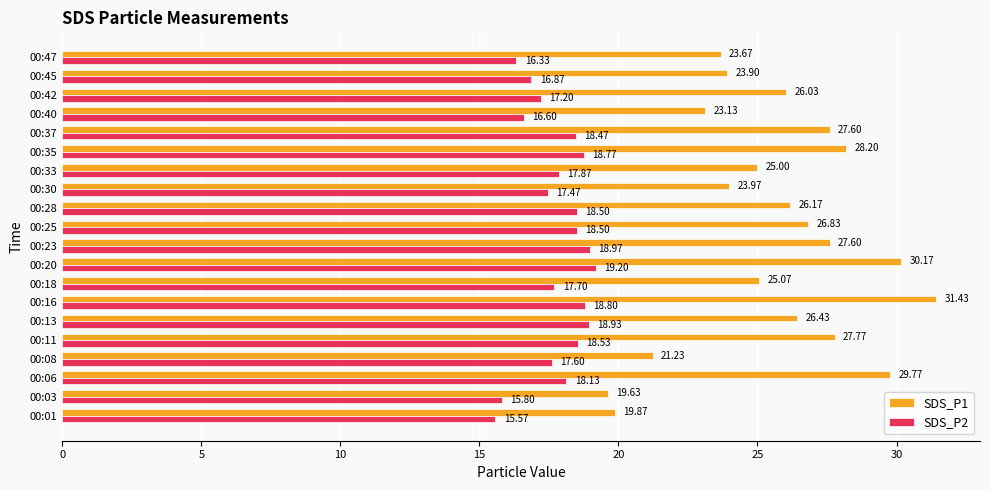

What is the lowest value of the SDS_P1 series?

19.6